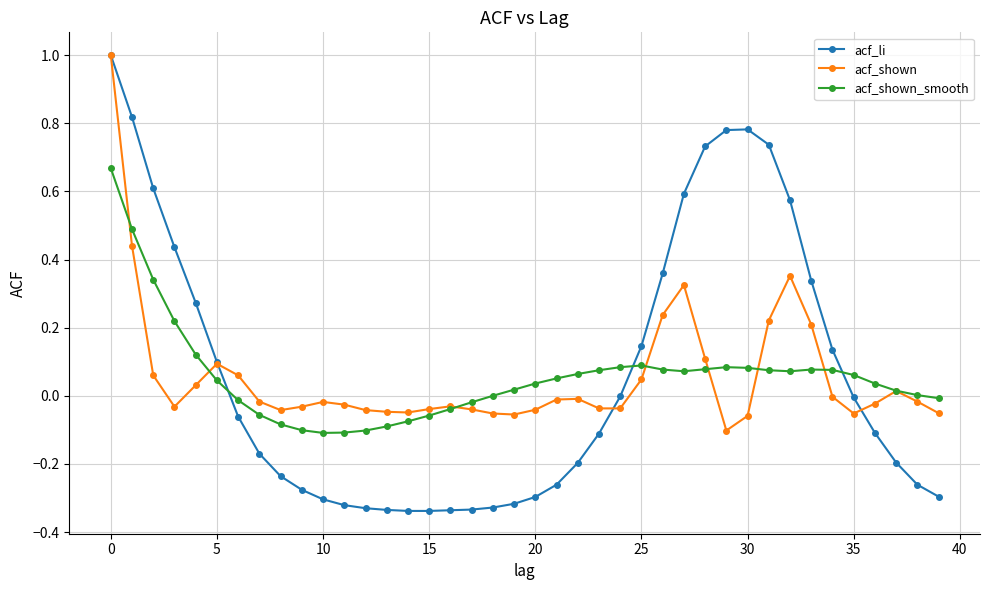

What is the maximum value shown in the chart?

1.0